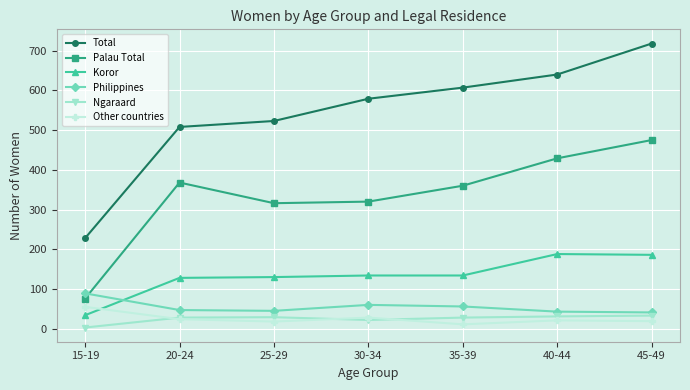

What is the difference between the maximum and minimum values in the Koror series?

154